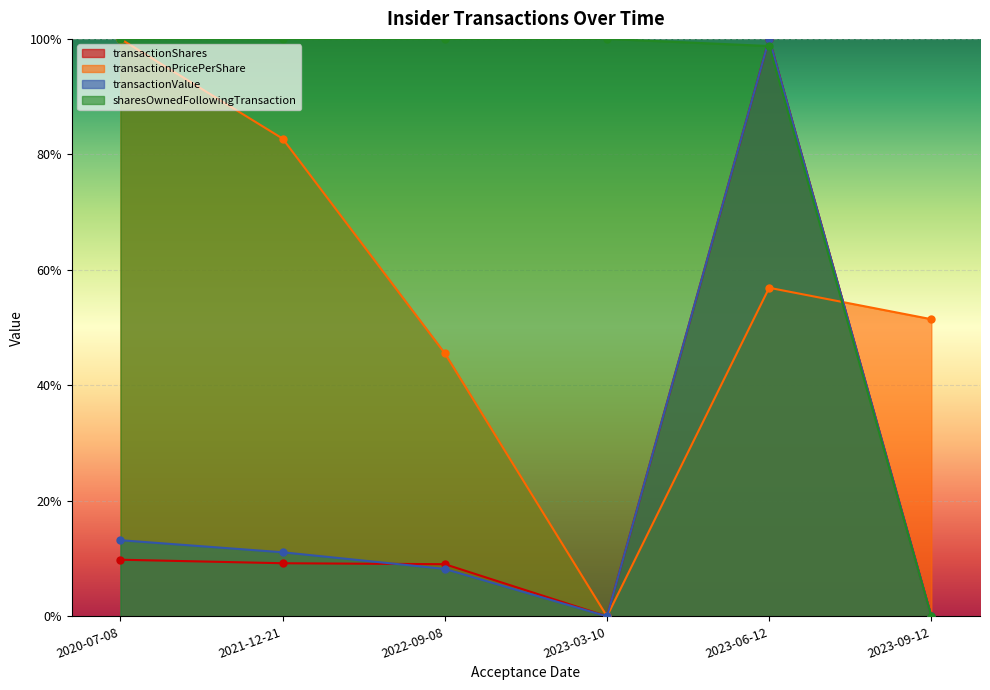

True or false: sharesOwnedFollowingTransaction and transactionPricePerShare intersect in this chart.

True